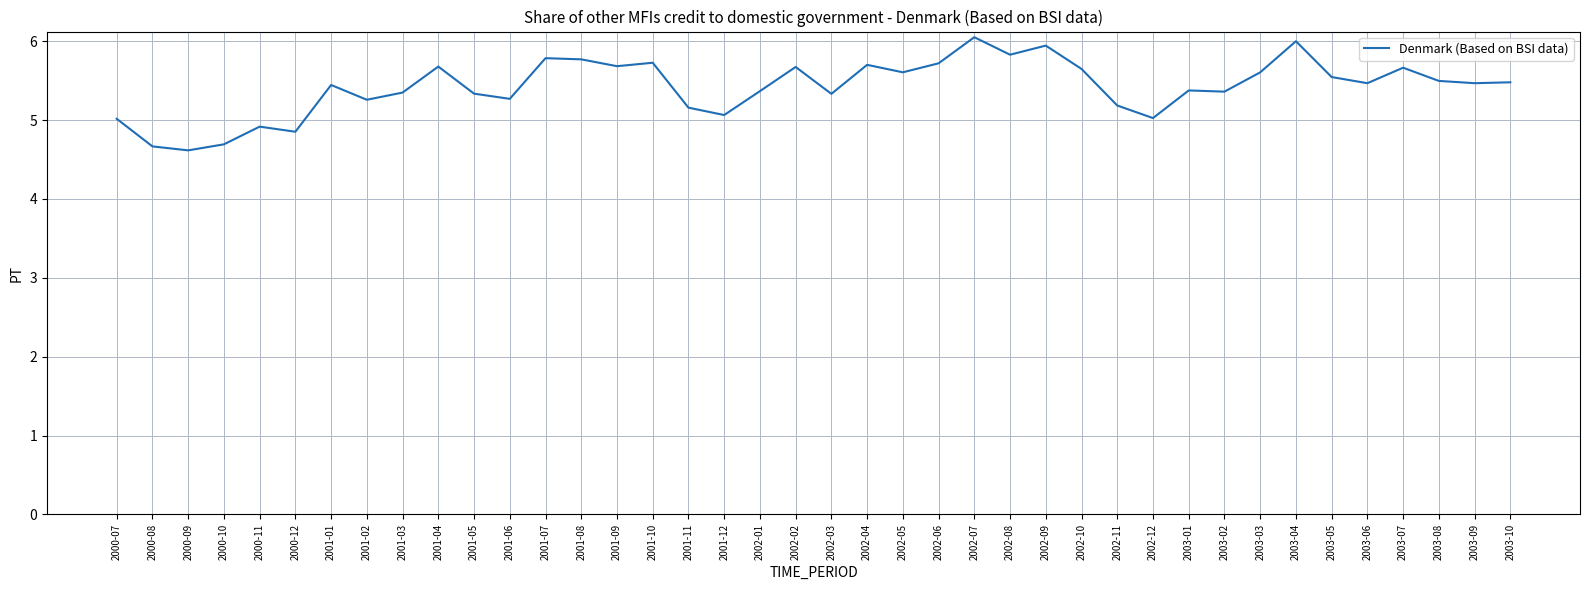

What is the difference between the values at 2003-07 and 2002-08?

0.2